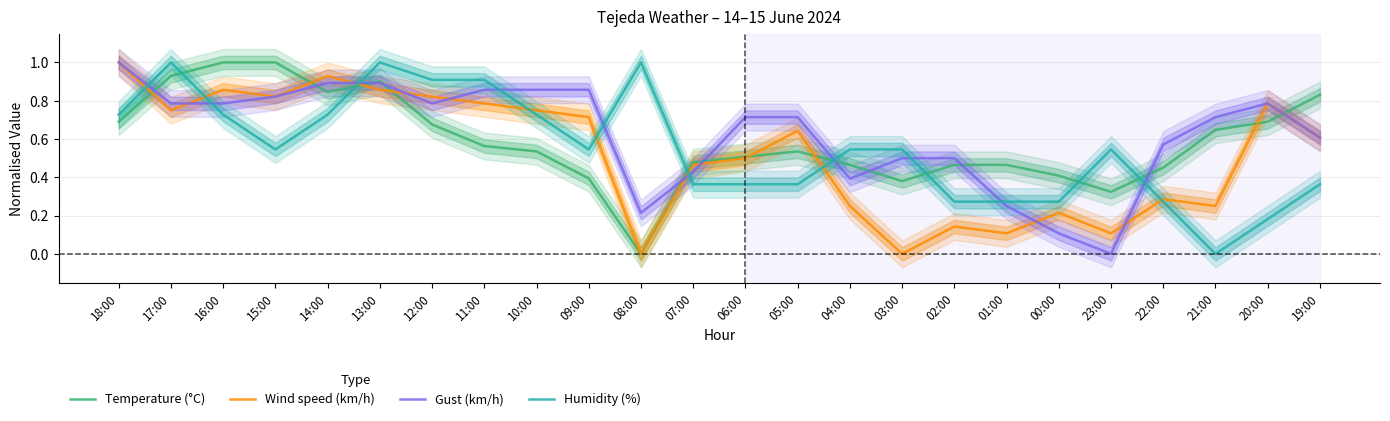

List the labels in order of Wind speed (km/h) value, smallest first.

08:00, 03:00, 01:00, 23:00, 02:00, 00:00, 04:00, 21:00, 22:00, 07:00, 06:00, 19:00, 05:00, 09:00, 17:00, 10:00, 11:00, 20:00, 15:00, 12:00, 16:00, 13:00, 14:00, 18:00